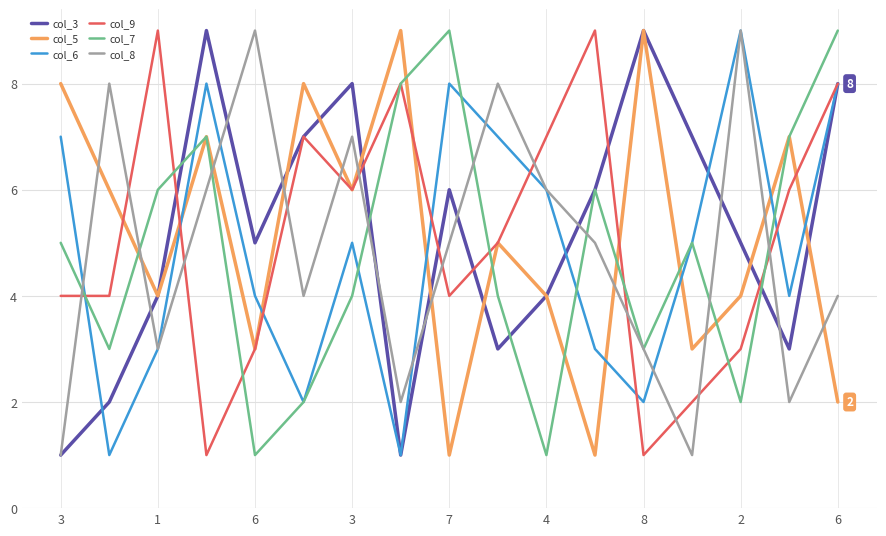

What are all the series names shown in the legend?

col_3, col_5, col_6, col_9, col_7, col_8